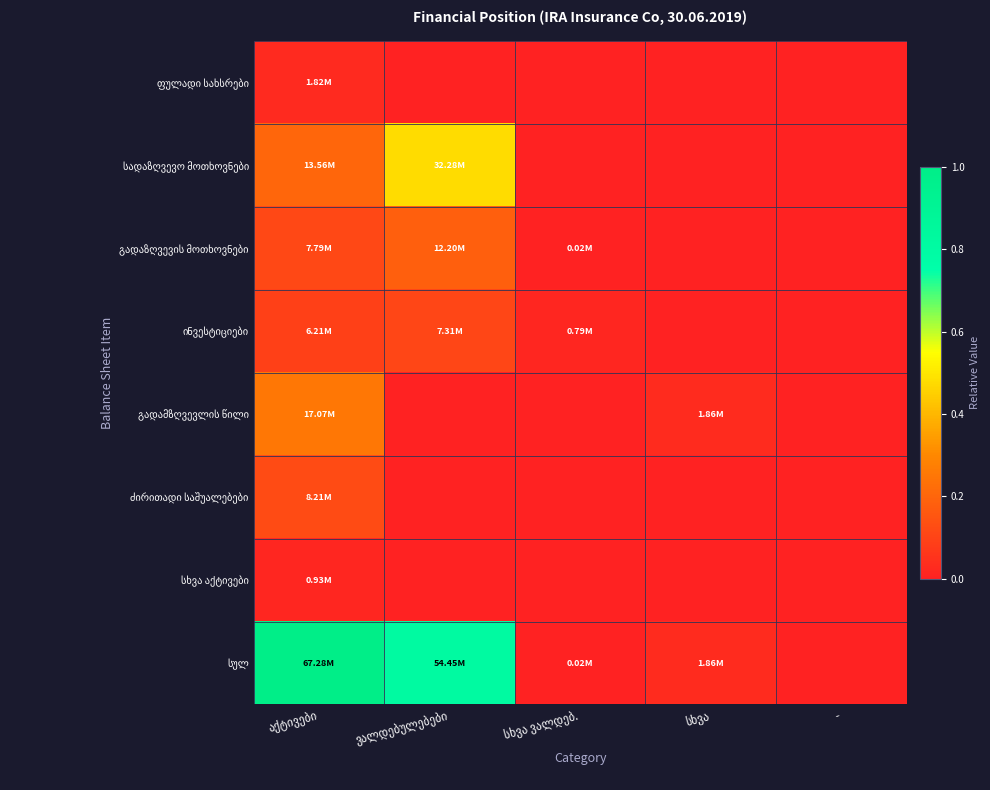

Which label corresponds to the smallest value in the chart?

ვალდებულებები